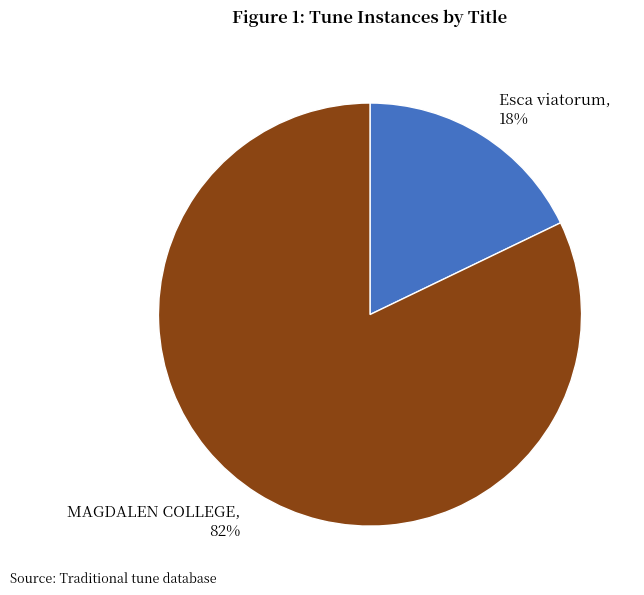

How many segments does this pie chart have?

2